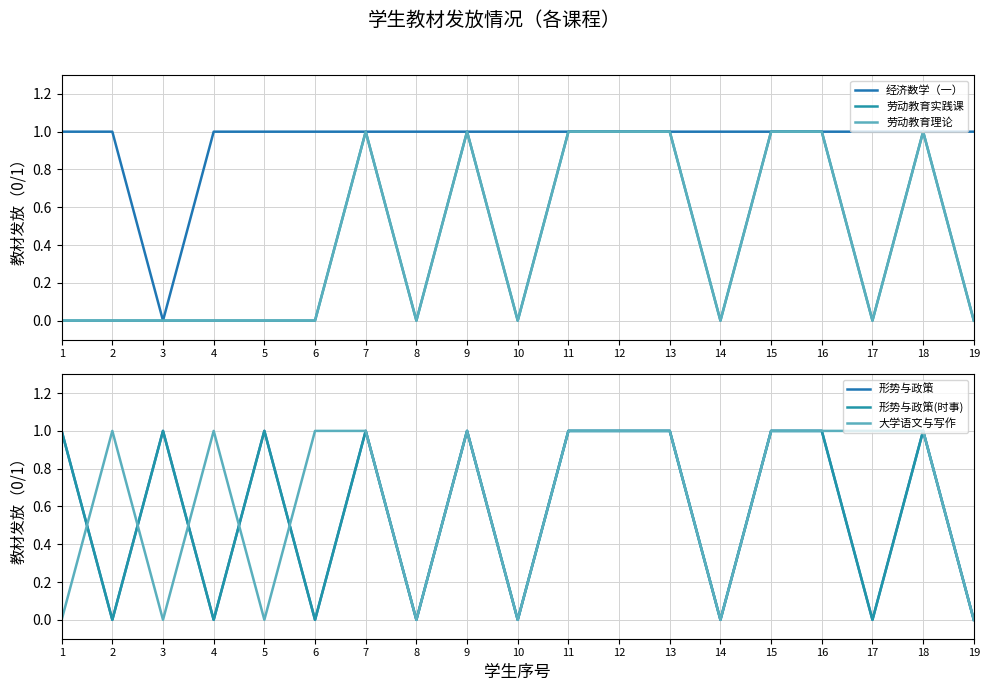

The 形势与政策(时事) series shows -1 at 4. True or false?

False